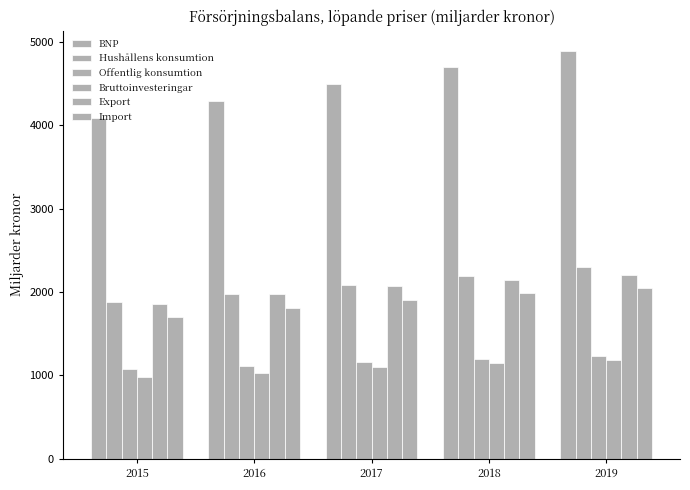

What is the difference between the maximum and second lowest values in the BNP series?

599.4